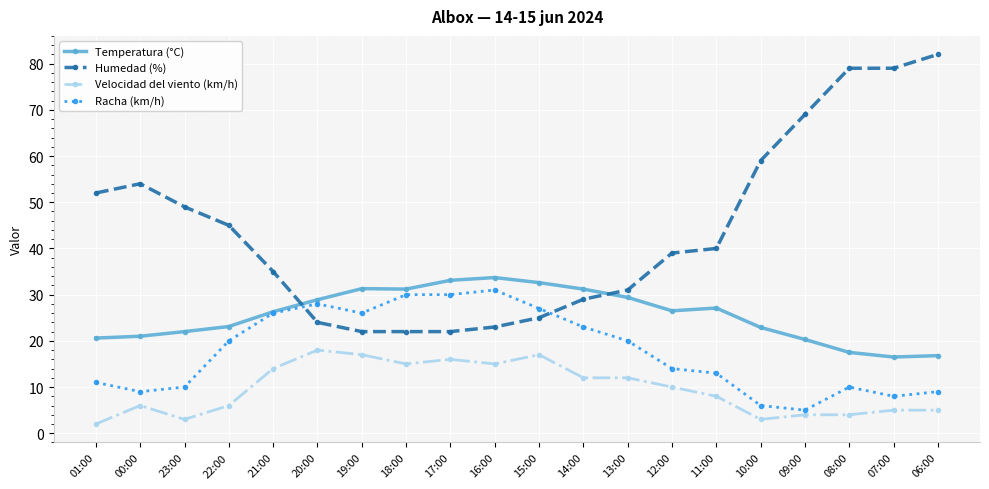

Which series has the largest range (max minus min)?

Humedad (%)